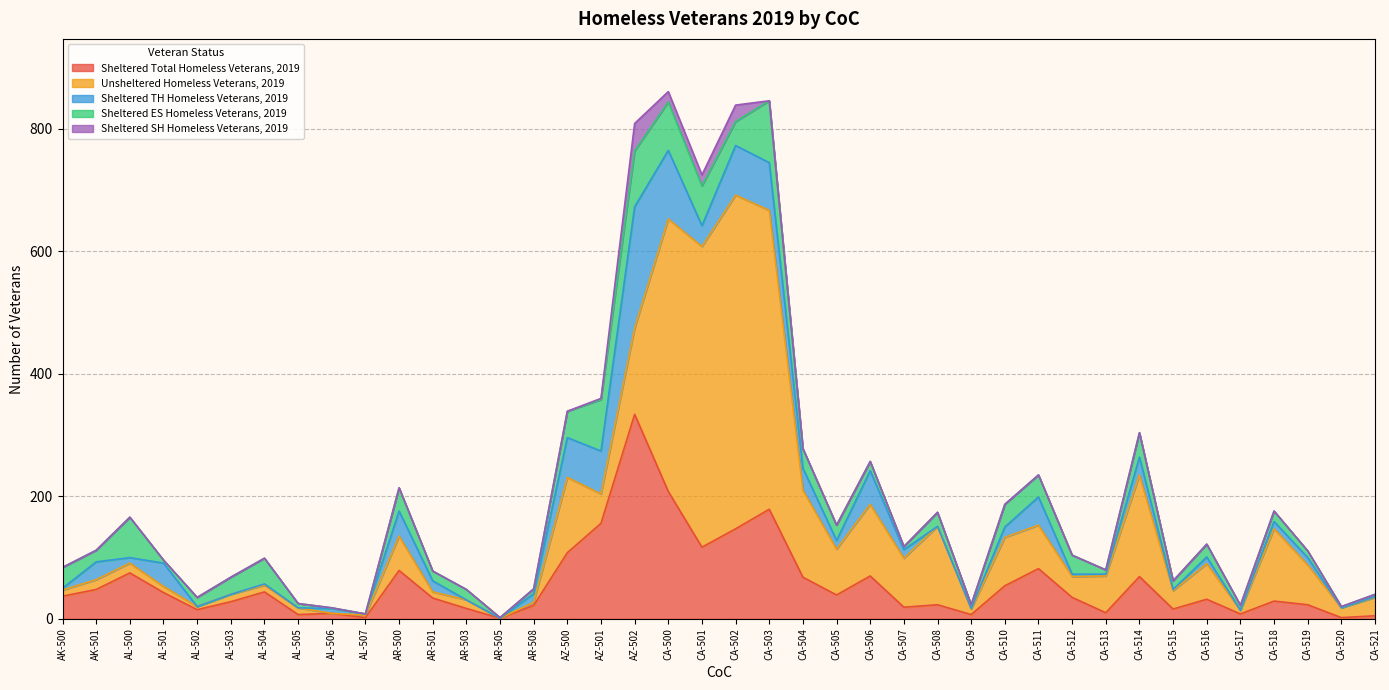

What position from the left is AL-503?

6